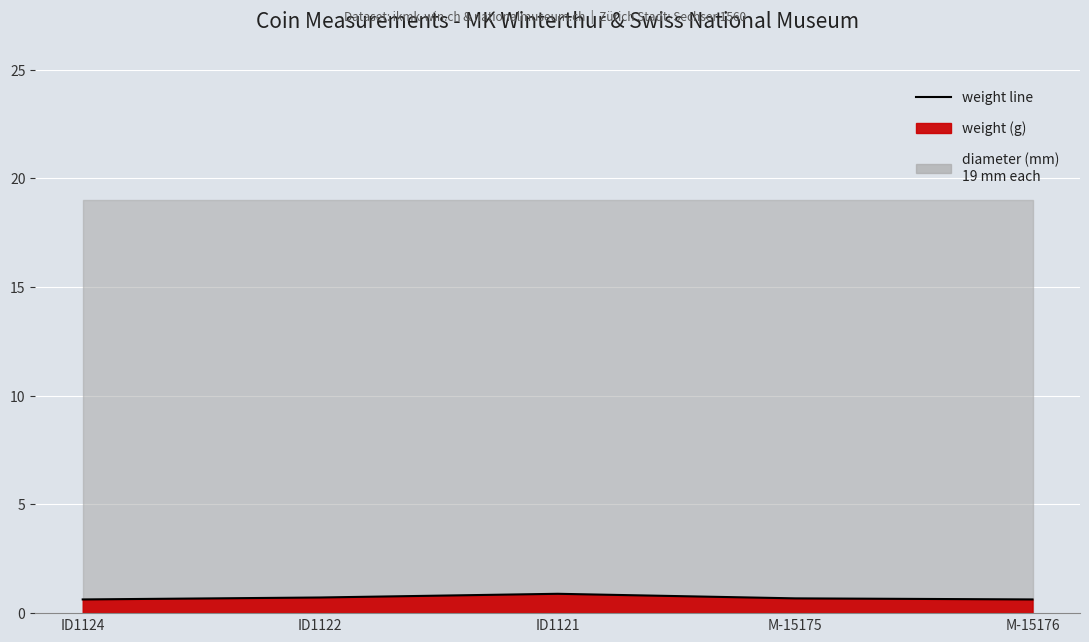

What is the approximate value at ID1122?

0.7